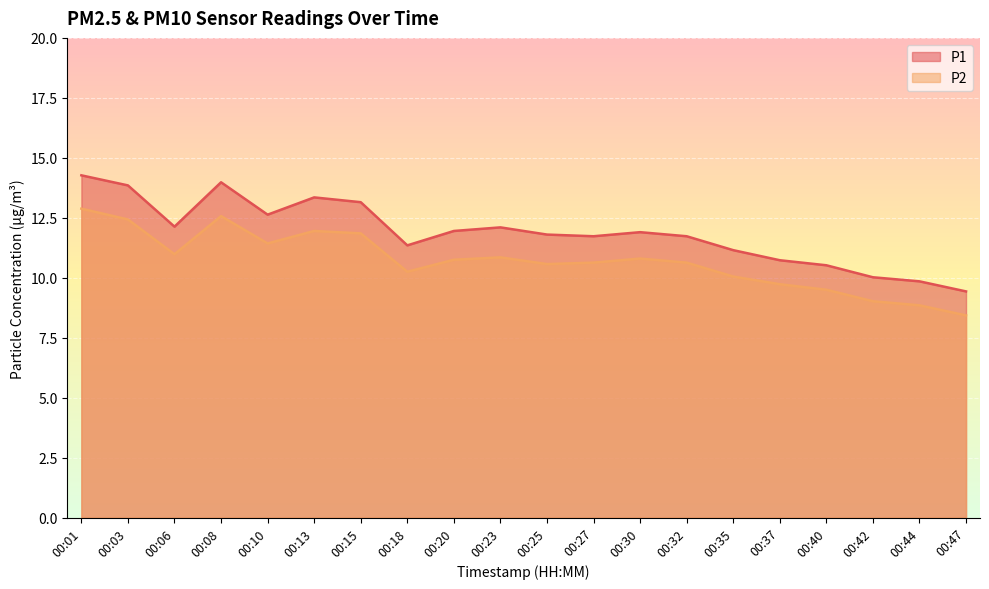

What is the maximum value shown in the chart?

14.3